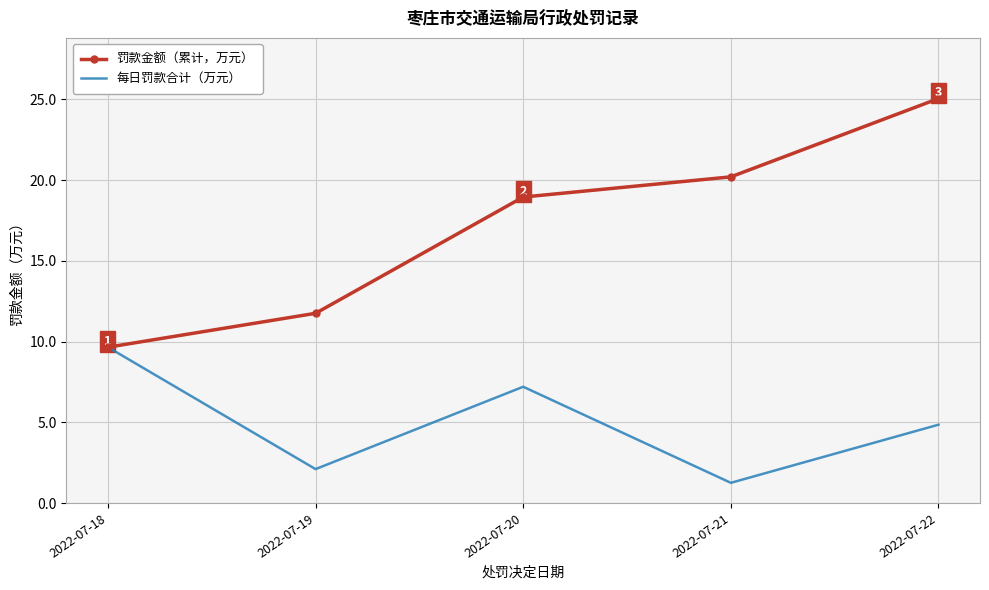

Is it true that 每日罚款合计（万元） equals 7.2 at 2022-07-20?

True